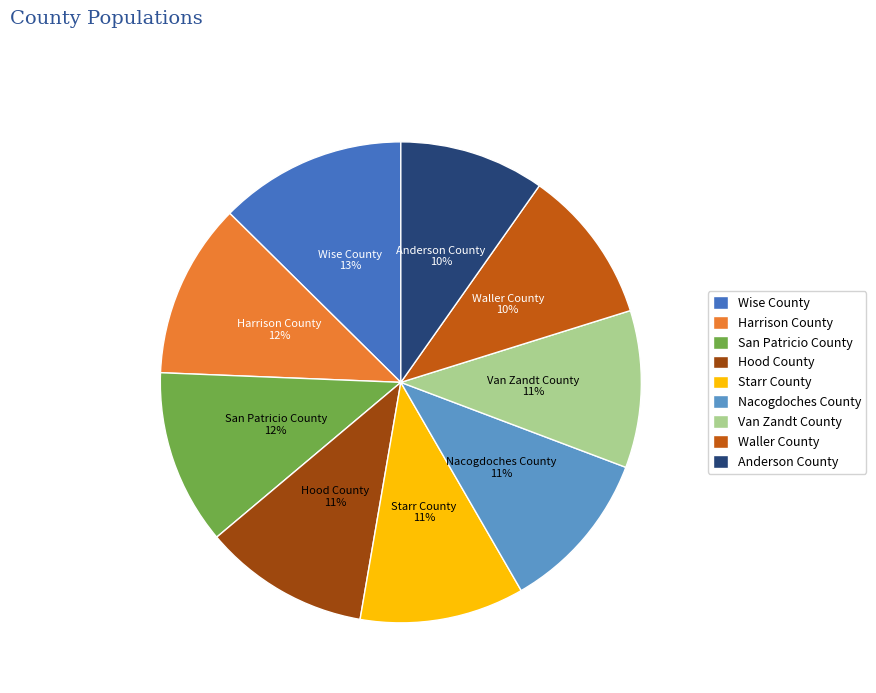

Which slice is the largest?

Wise County